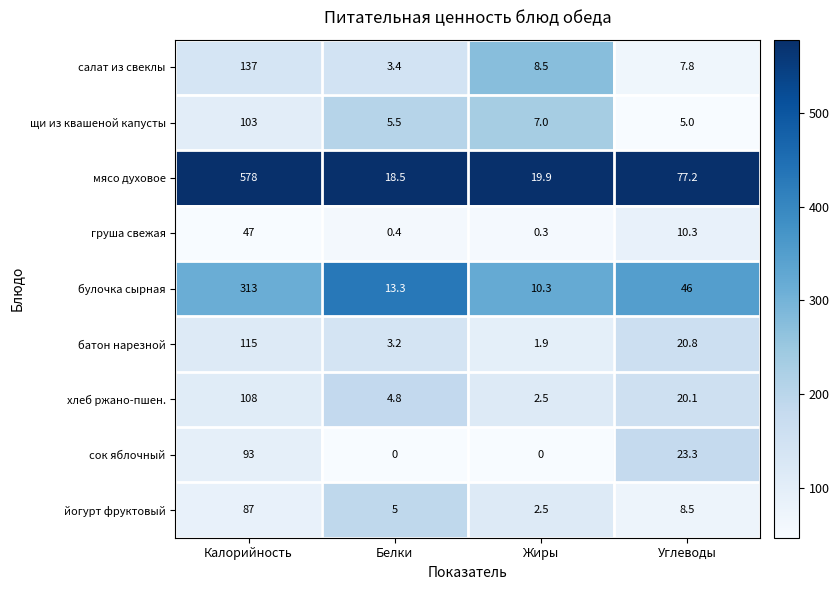

What is the total value across all series at Углеводы?

219.0